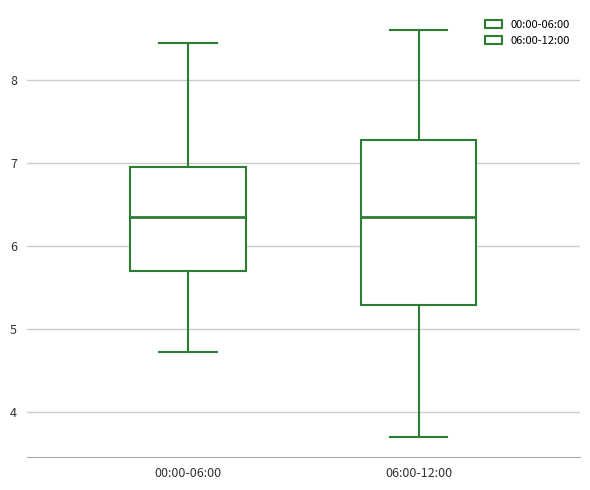

Reading left to right, transcribe this box plot: for each box, give where its median line is, the range the box spans, and where its two whiskers end, as read against the y-axis. The values are not printed on the chart, so give them approximately, as read against the axis.

00:00-06:00: median 6.4, box 5.7 to 7.0, whiskers 4.7 to 8.5
06:00-12:00: median 6.4, box 5.3 to 7.3, whiskers 3.7 to 8.6